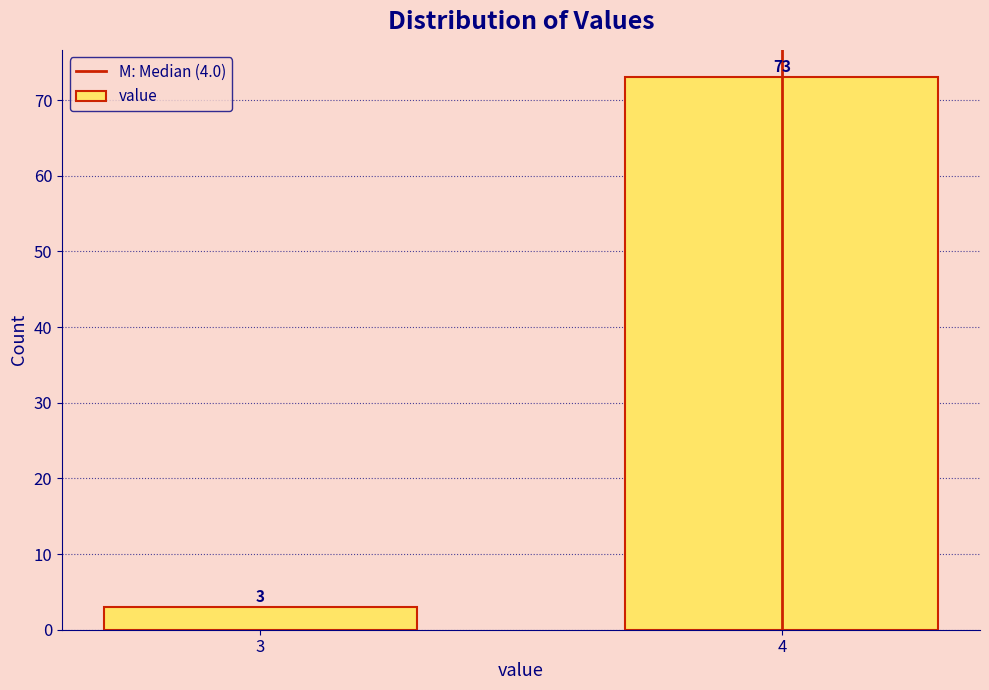

Reading left to right, list all the values displayed in this chart.

3=3	4=73